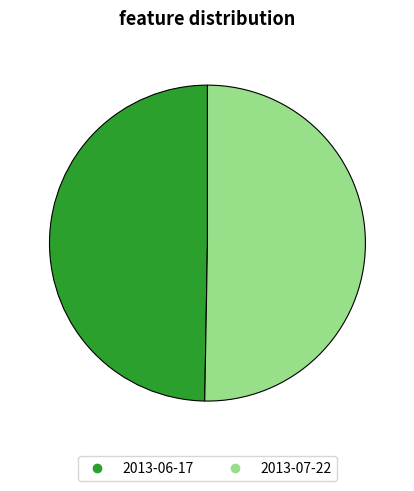

Is it true that 2013-07-22 is 58% of the pie?

False